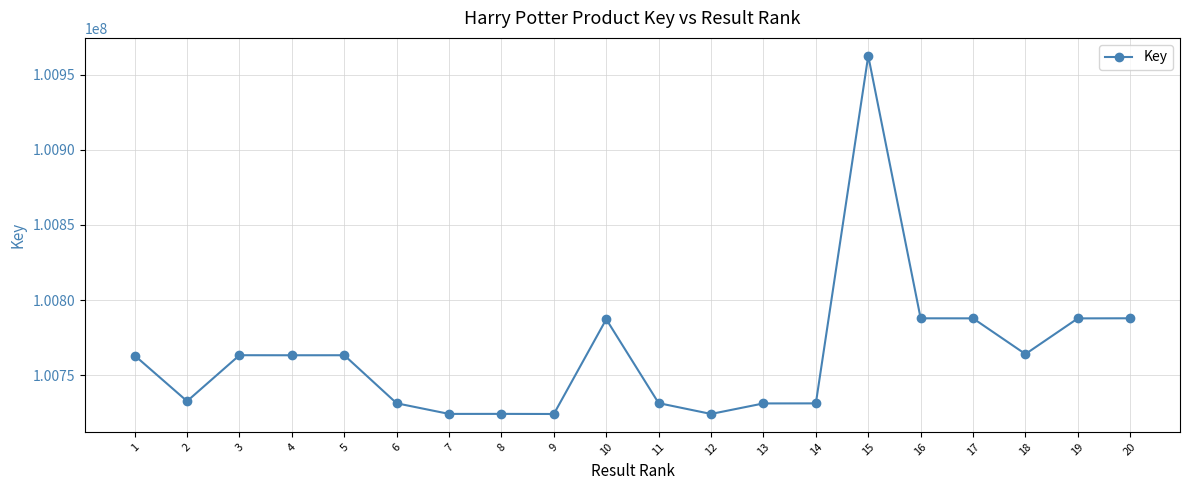

What is the maximum value shown in the chart?

100962479